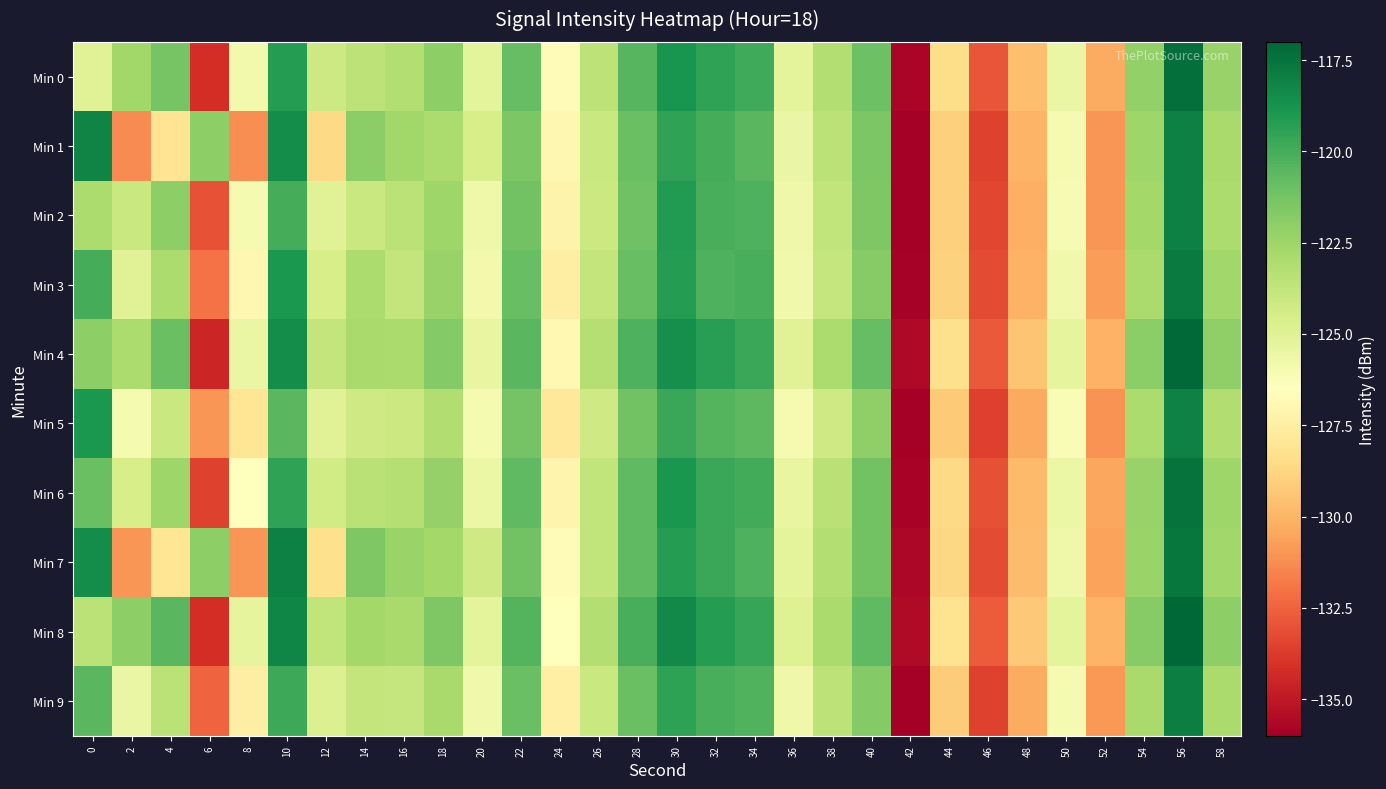

Which series changed the most between 6 and 50?

Min 4